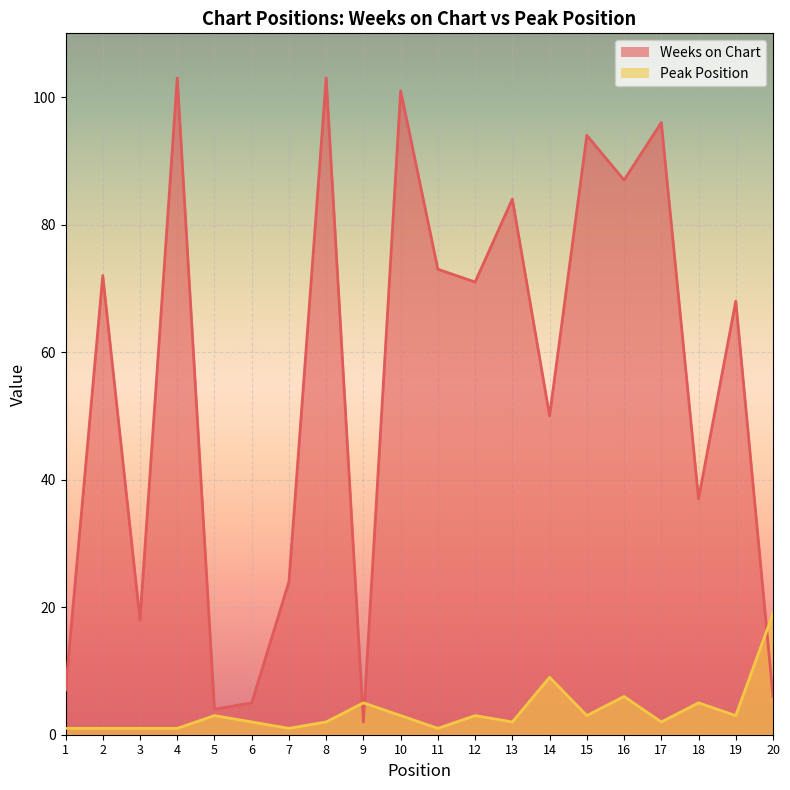

What is the total value across all series at 2?

73